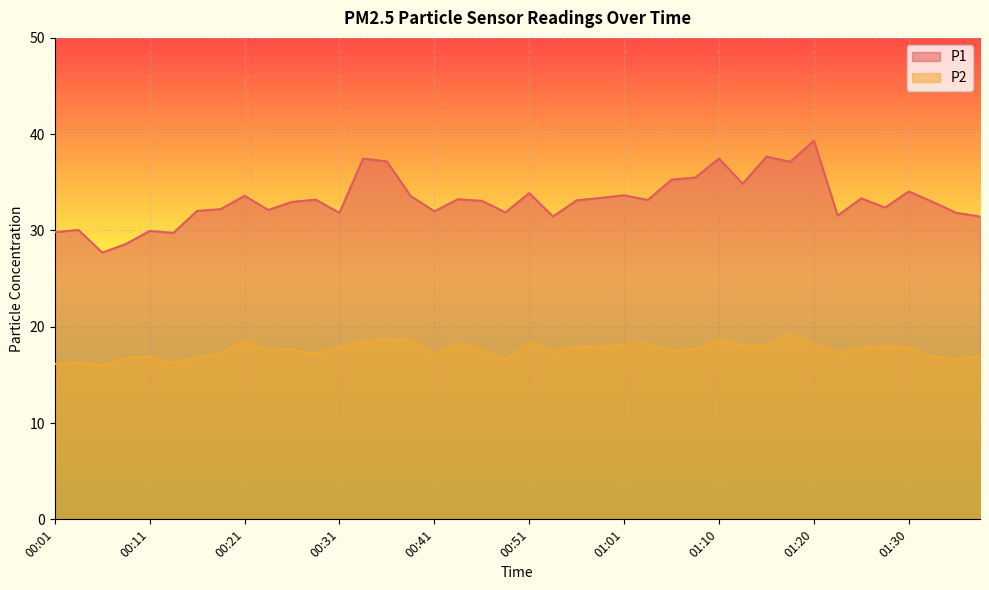

What is the label of the 10th point from the left?

00:23